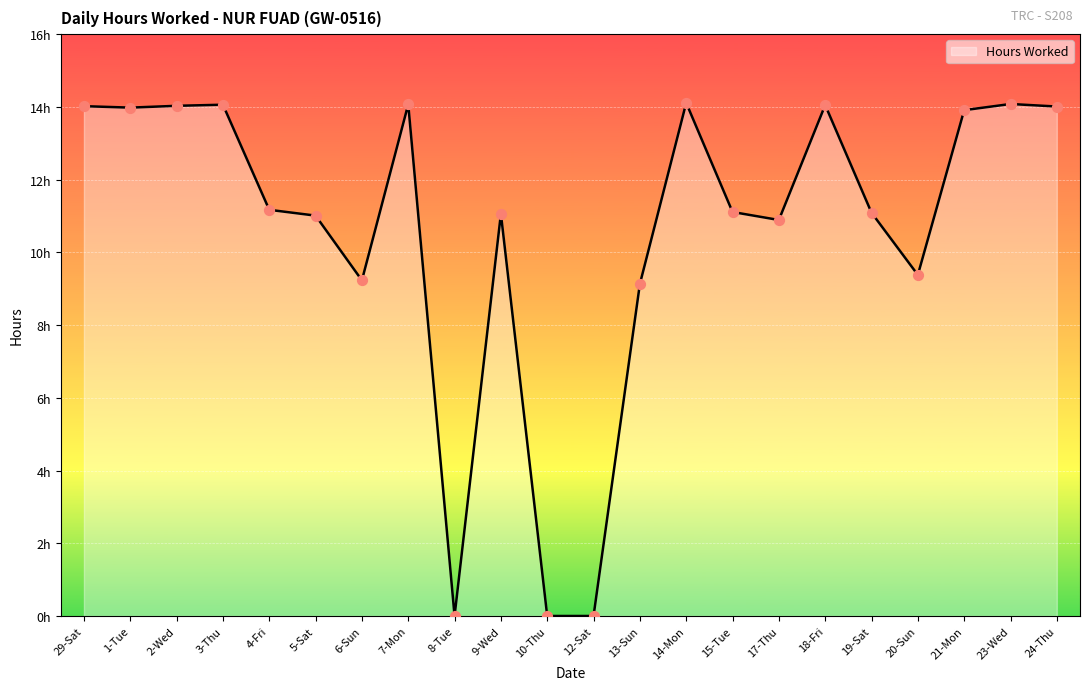

What is the change in value from 1-Tue to 19-Sat?

-2.9